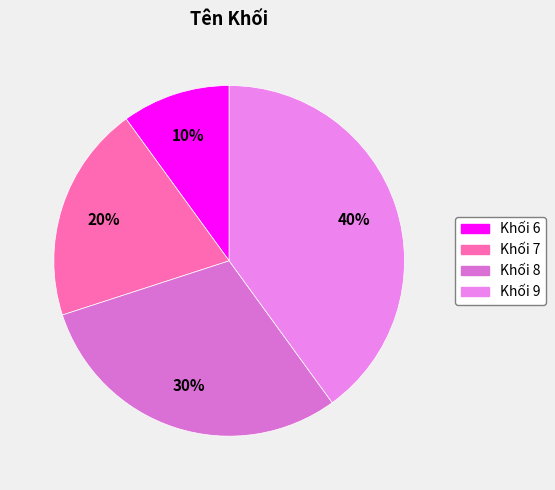

To the nearest percent, what is the difference between the largest and smallest slice percentages?

30%